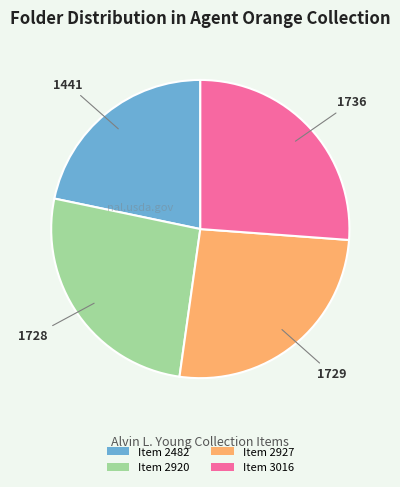

True or false: Item 3016 accounts for 26% of the total.

True